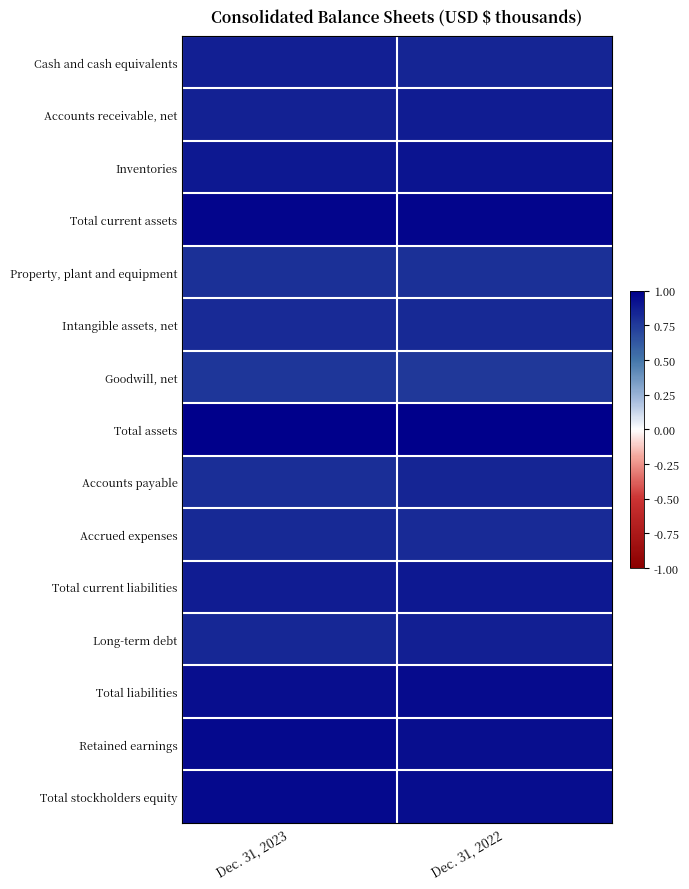

What is the minimum value shown in the chart?

0.8